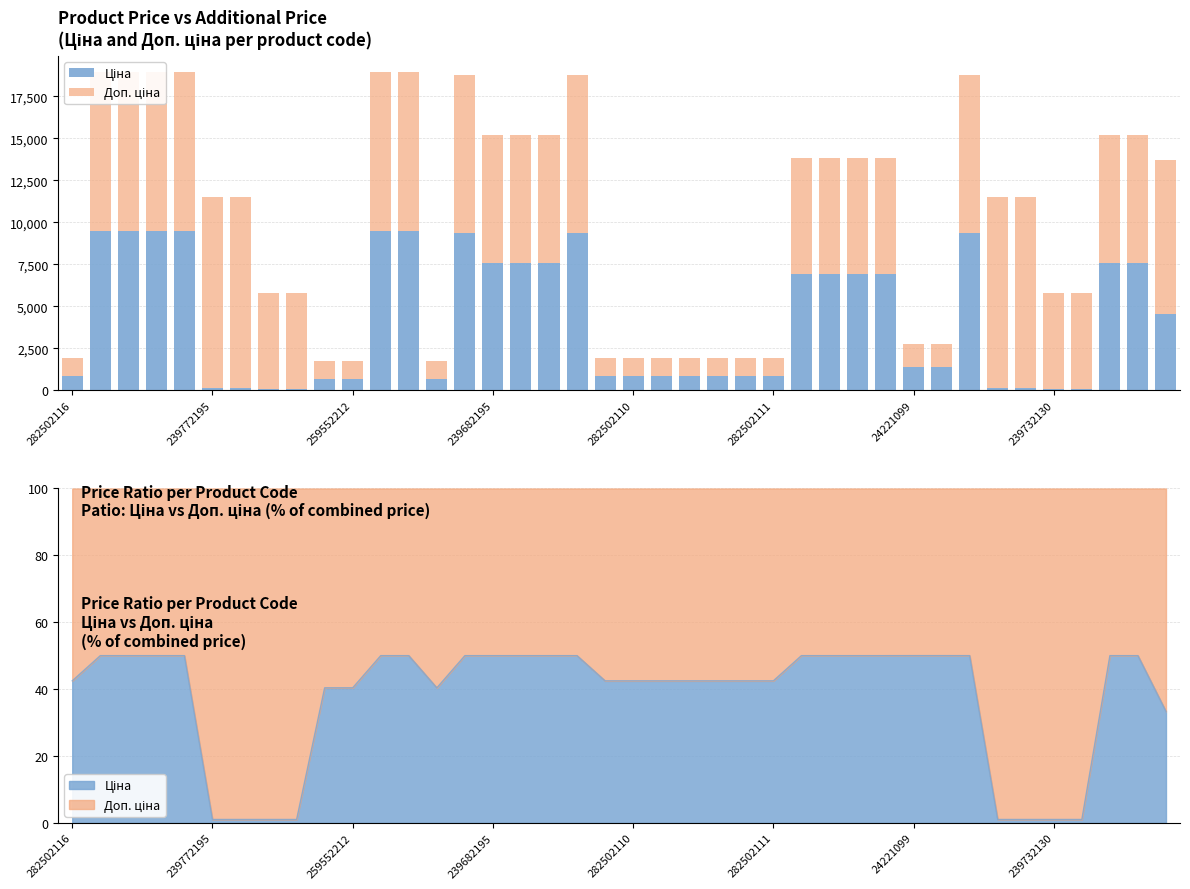

Which label corresponds to the largest value in the chart?

239772195